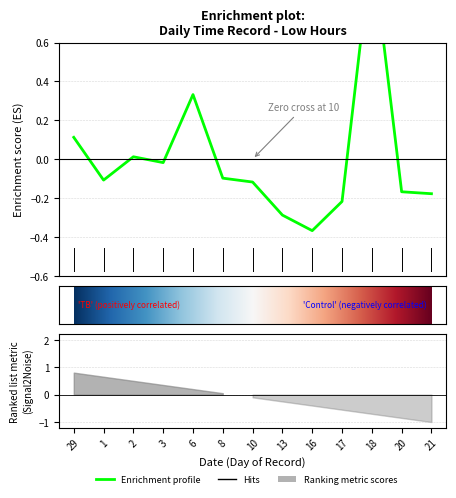

Does the chart display data point markers on the line(s)?

No